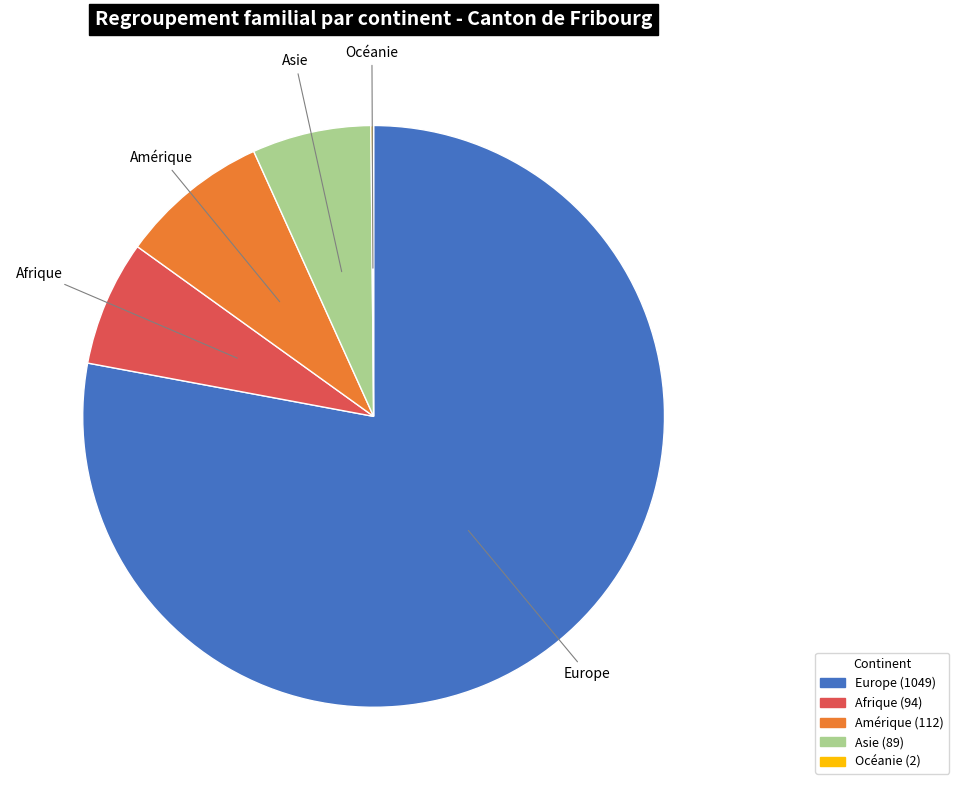

Between Amérique and Asie, which is larger?

Amérique